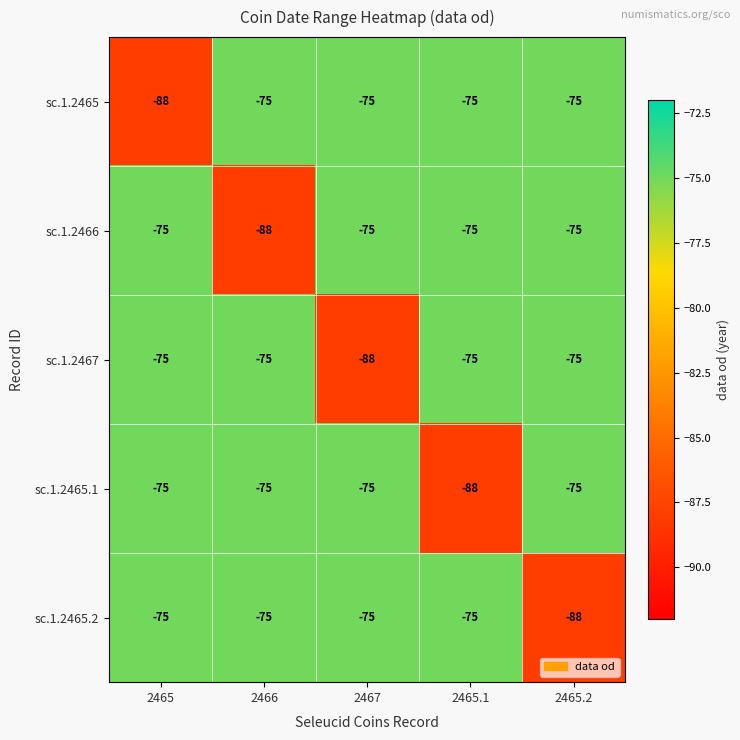

At how many categories does at least one series exceed -82?

5